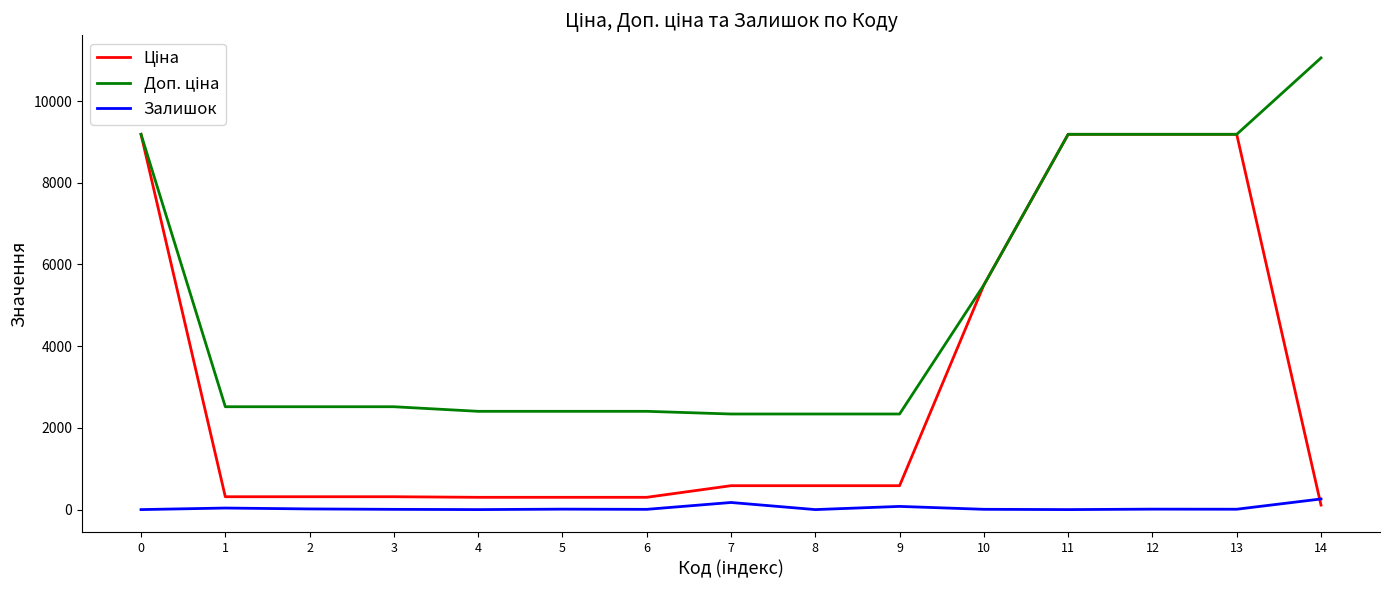

What is the total value across all series at 0?

18370.3